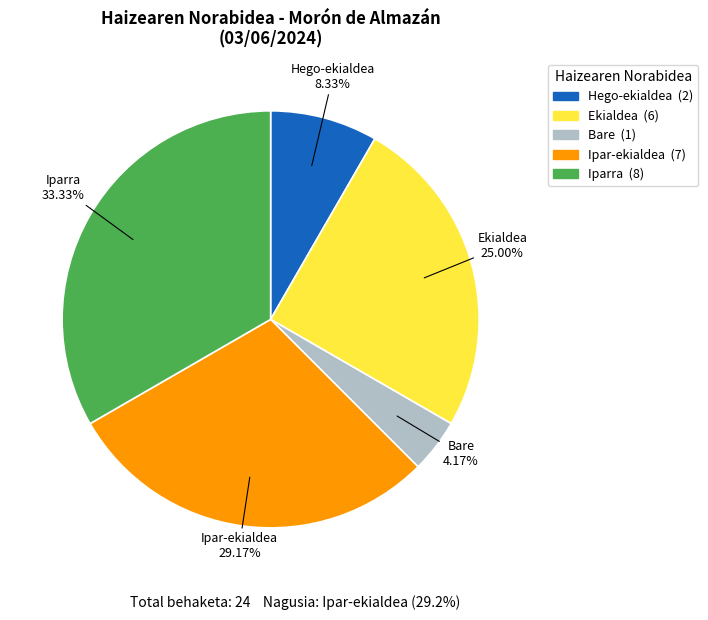

Does any single category account for the majority?

No